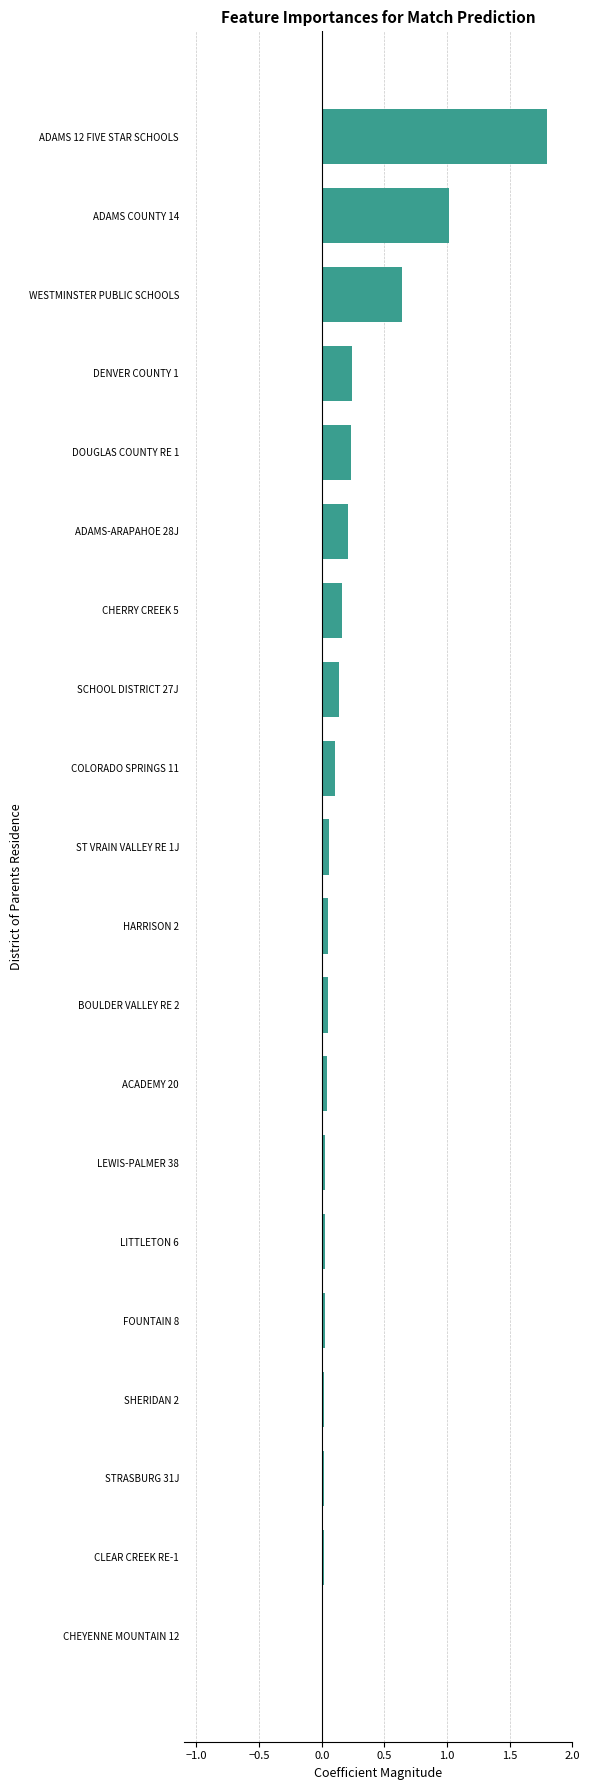

What position from the bottom is ADAMS 12 FIVE STAR SCHOOLS?

20